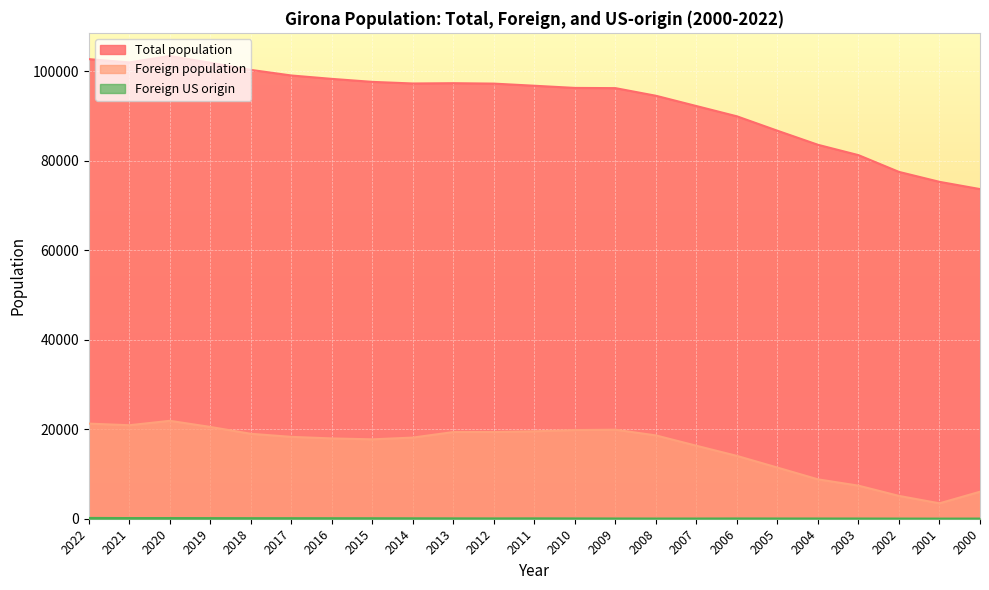

The Foreign US origin series shows 148 at 2020. True or false?

True